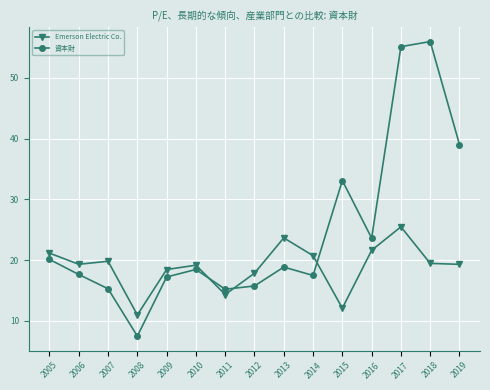

The value of 資本財 at 2019 is 64.3. True or false?

False